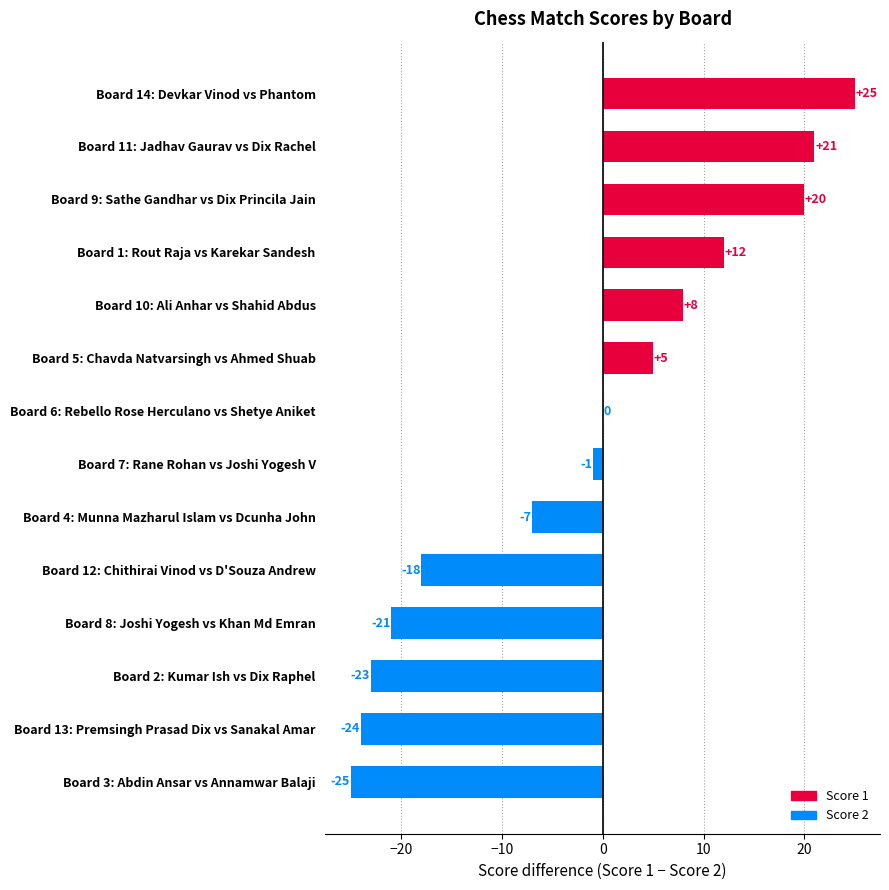

Is it true that the value at Board 5: Chavda Natvarsingh vs Ahmed Shuab is 5?

True